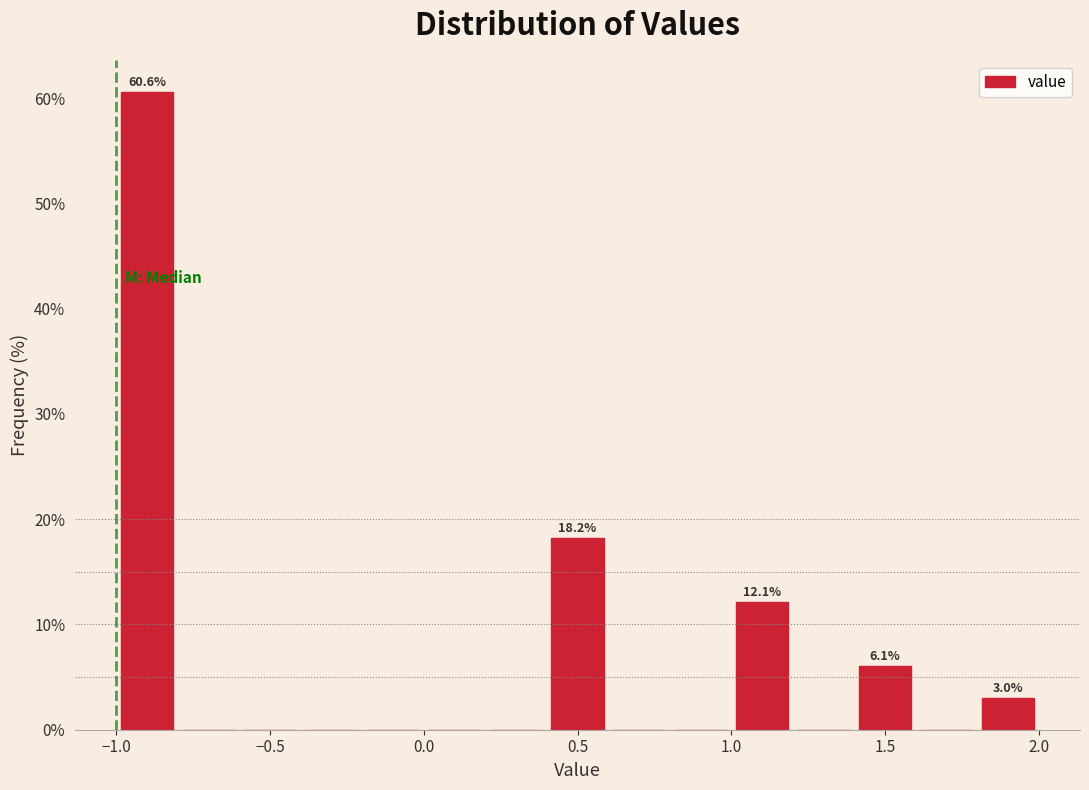

Which range on the x-axis has the tallest bar?

-1.0 to -0.8